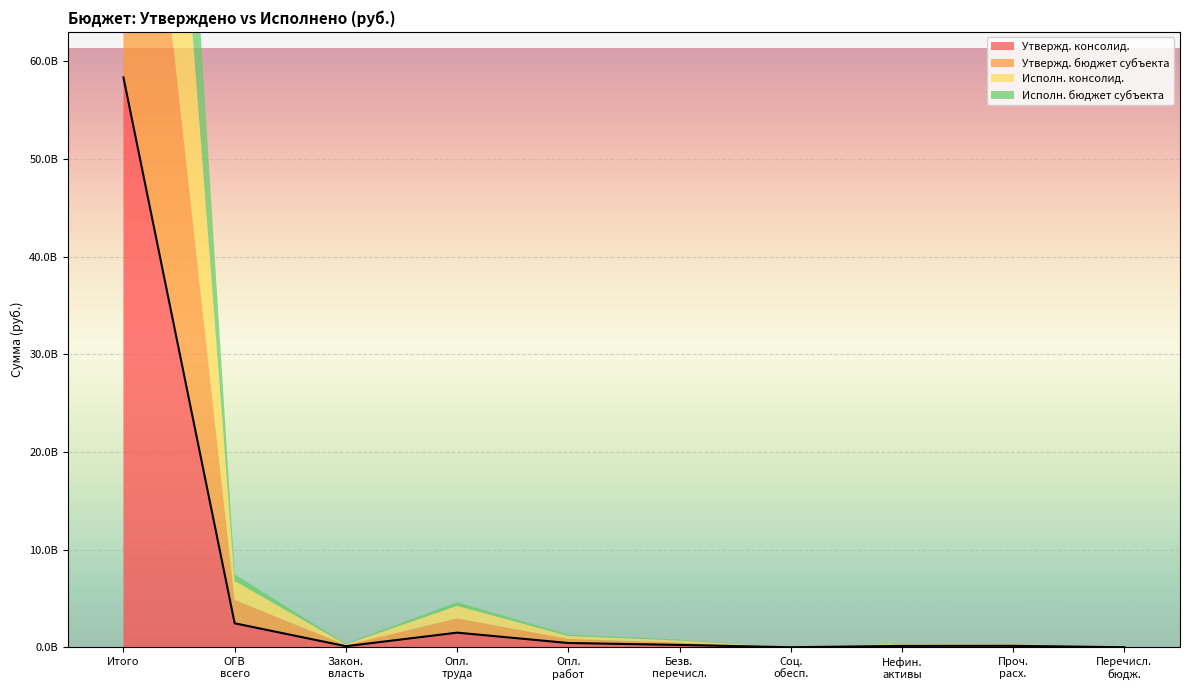

What is the difference between the maximum and second lowest values in the Утвержд. бюджет субъекта series?

49375250027.6